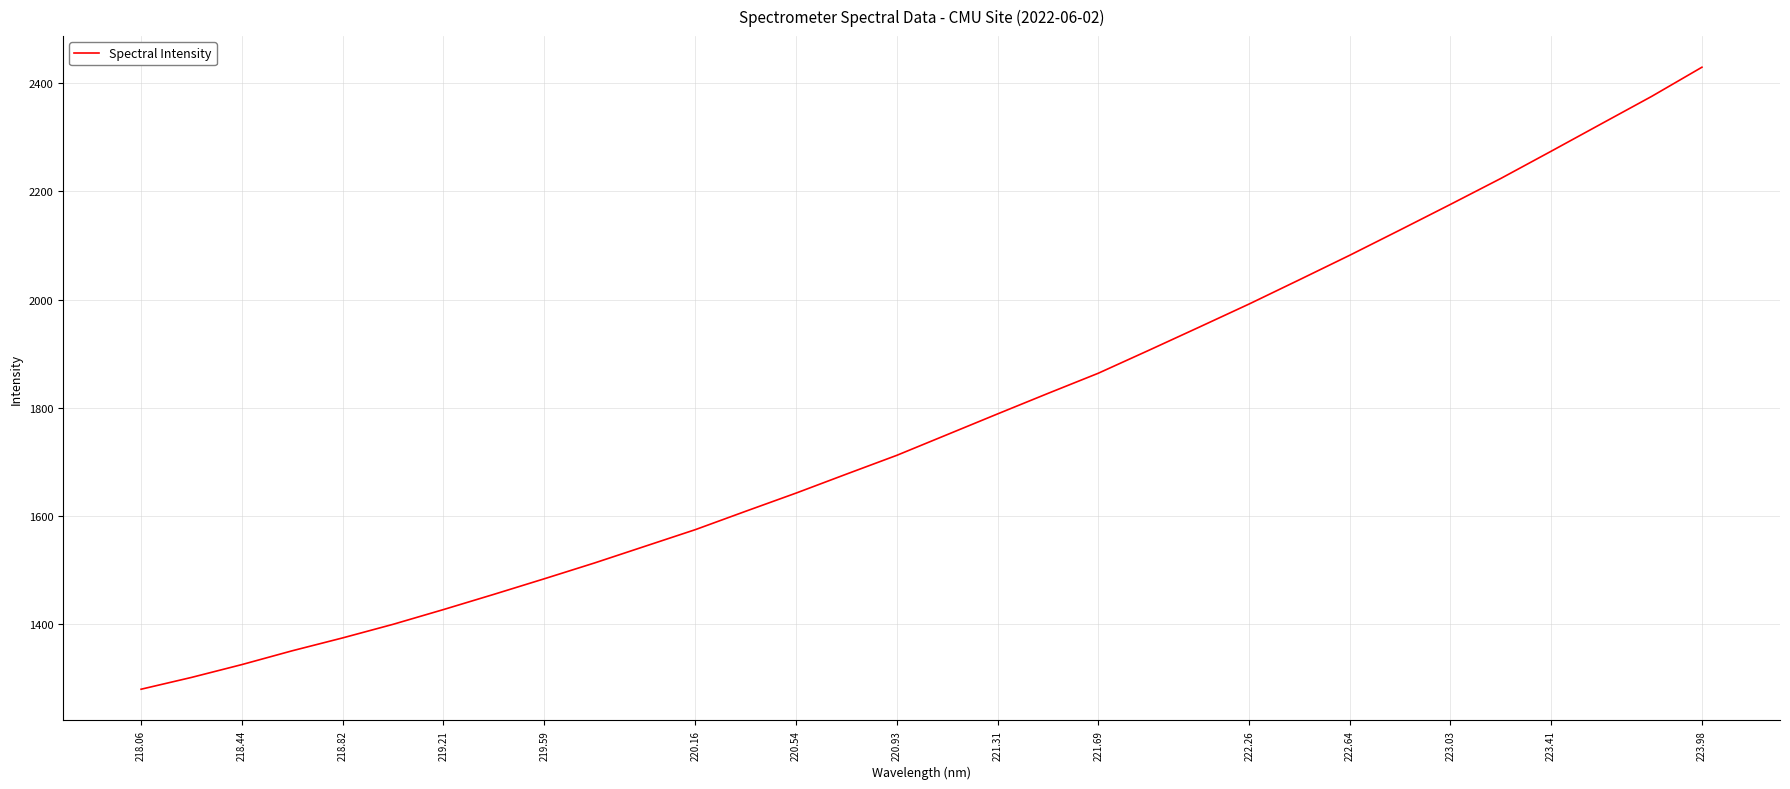

What is the difference between the maximum and minimum values?

1149.3